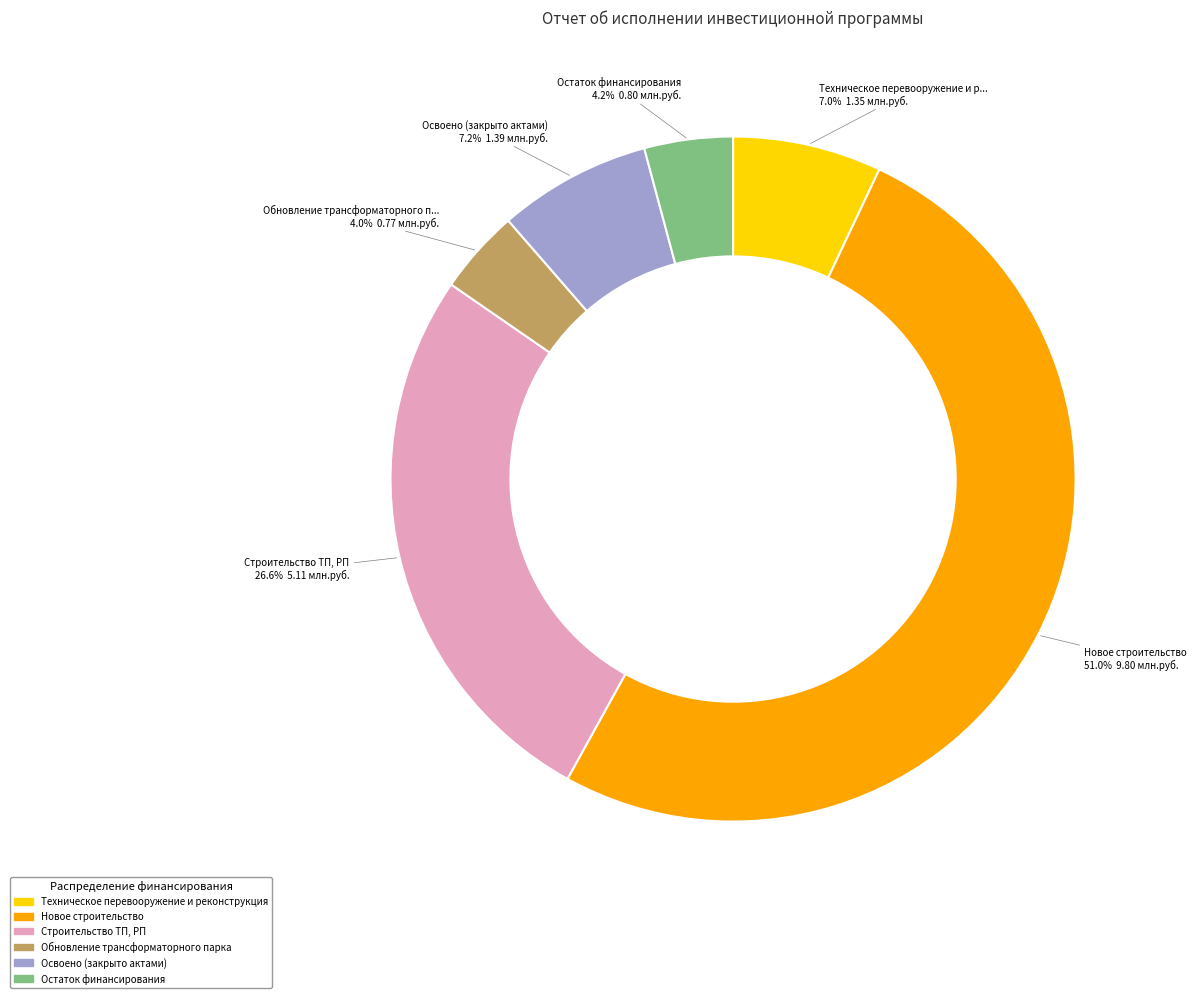

Which category has the biggest portion of the pie?

Новое строительство